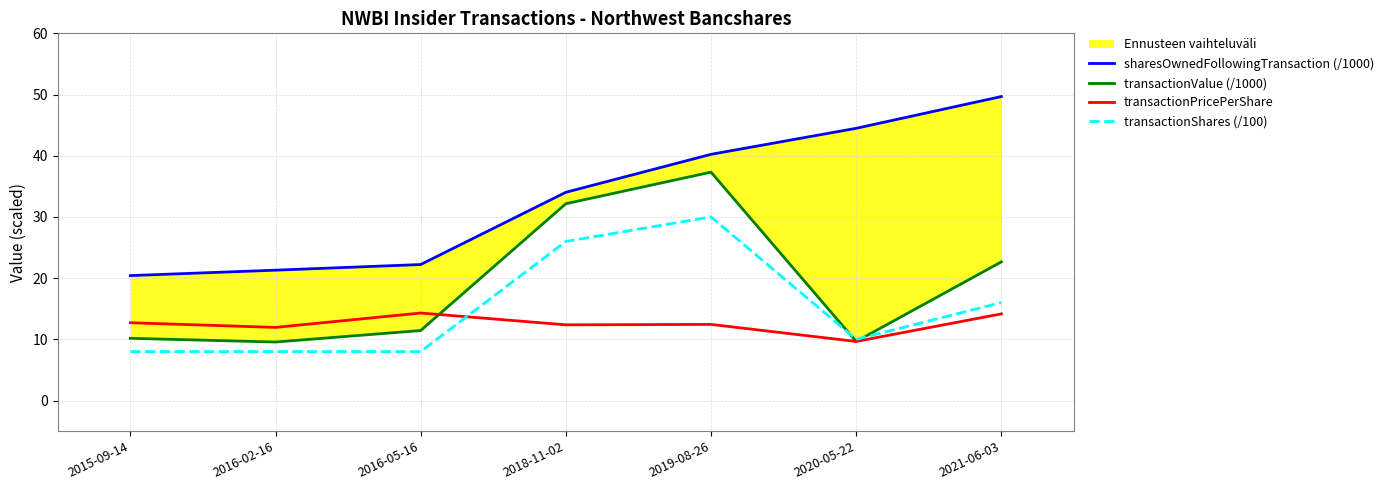

Where is sharesOwnedFollowingTransaction (/1000) nearest to the value 35?

2018-11-02